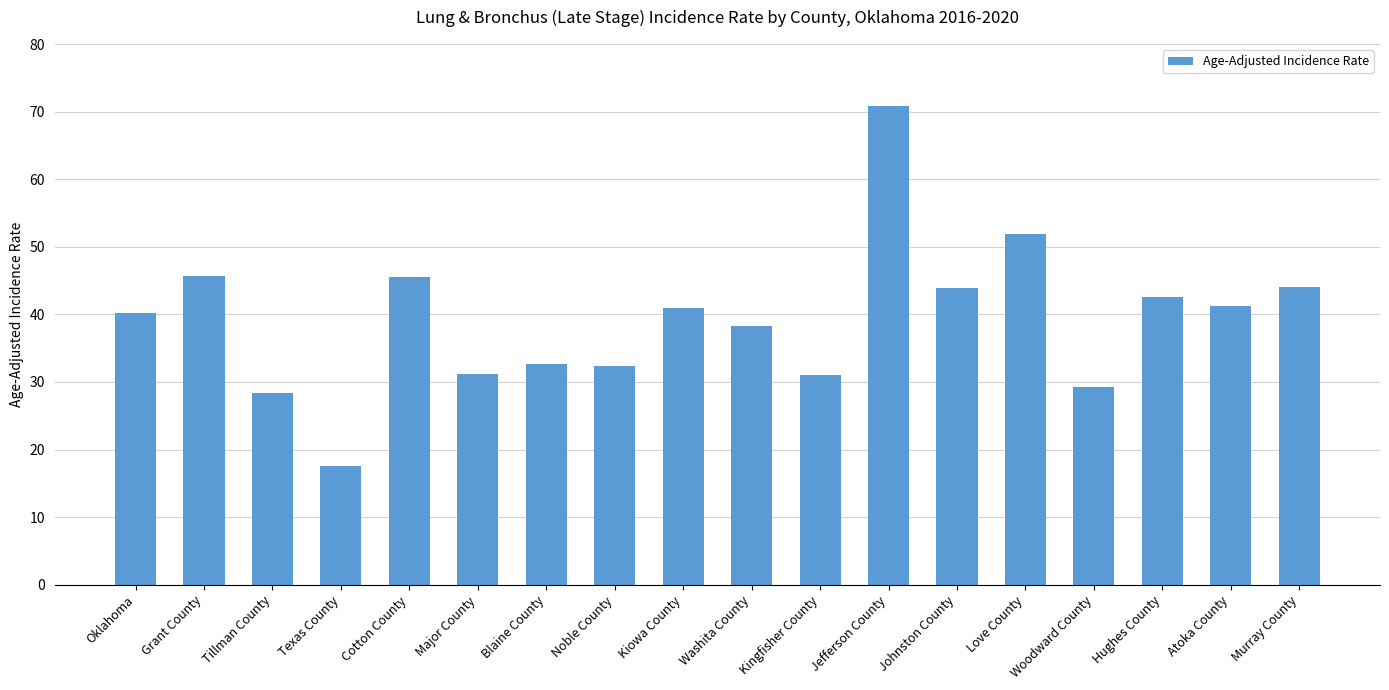

Count the number of categories in the chart.

18